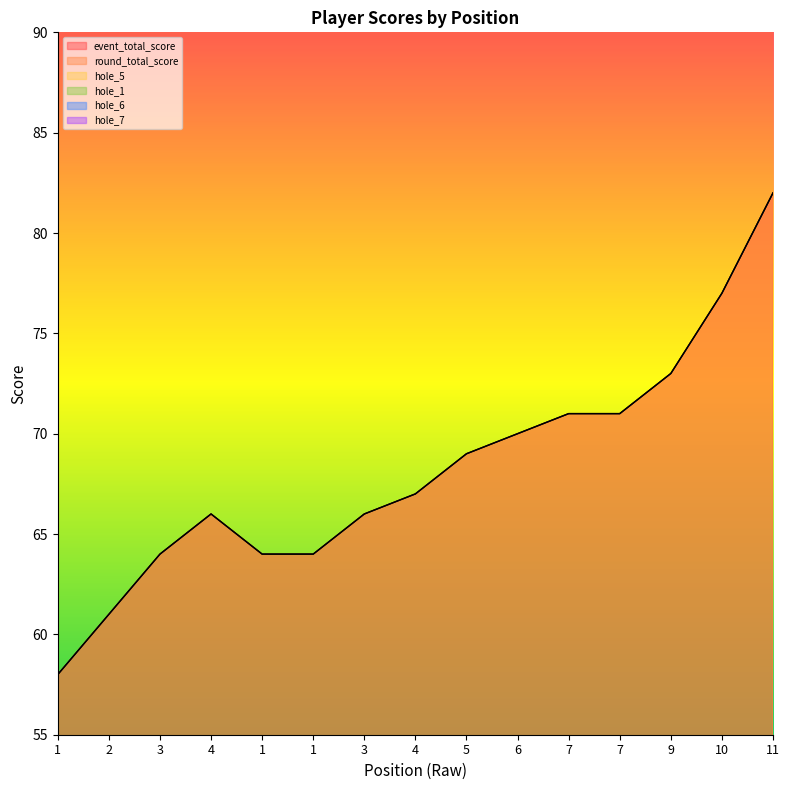

Which series has the largest range (max minus min)?

event_total_score